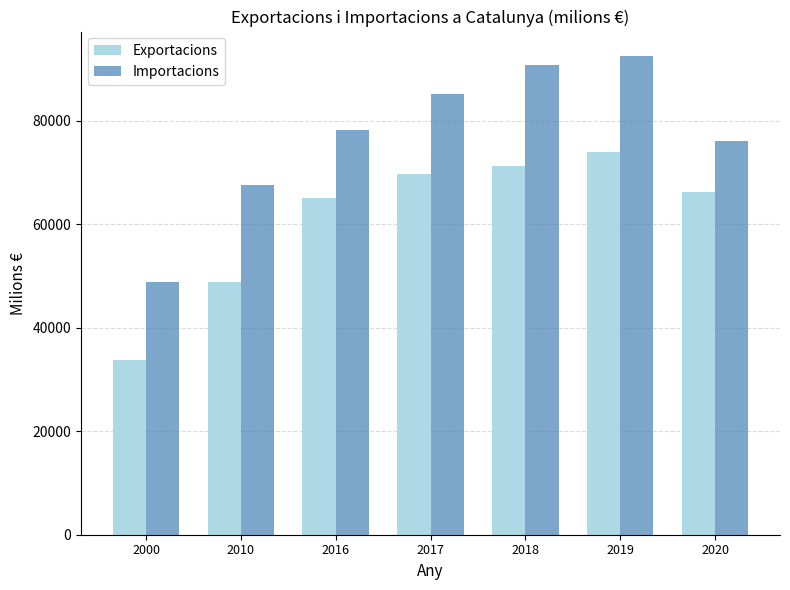

The value of Importacions at 2016 is 78158.9. True or false?

True